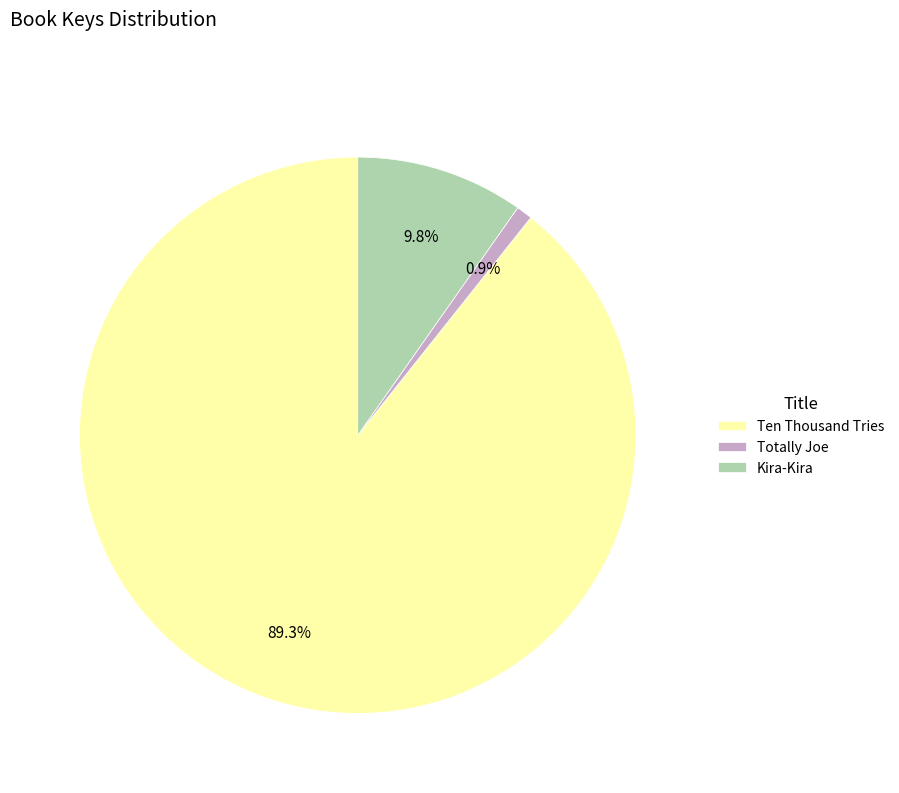

Which category has the smallest portion of the pie?

Totally Joe